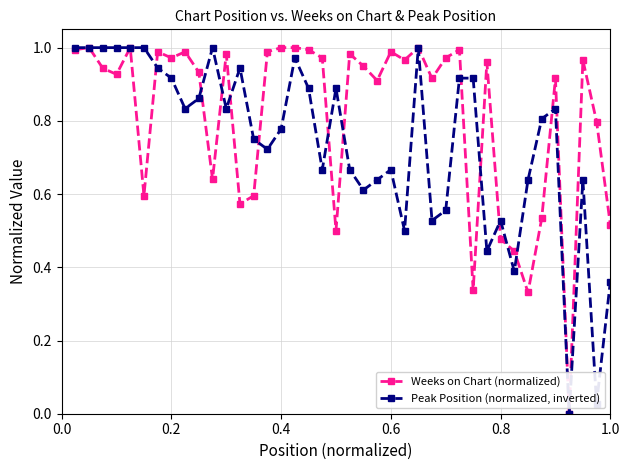

True or false: Weeks on Chart (normalized) has more than 2 interior local peaks.

True